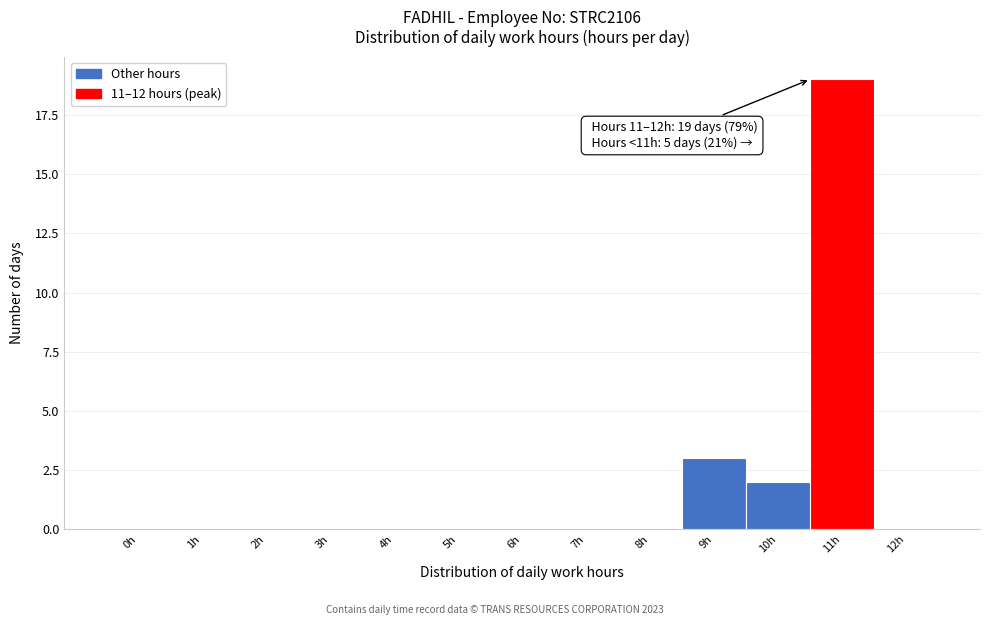

The value at 4h is 0. True or false?

True